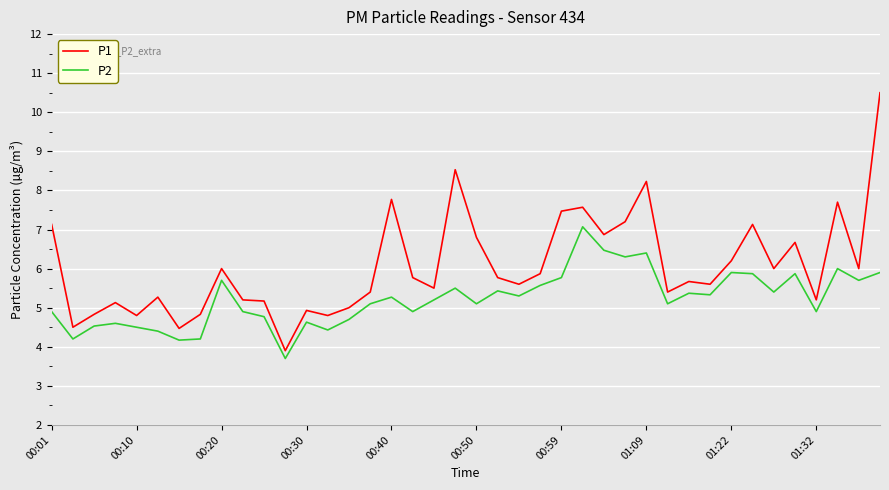

Which series has the widest spread of values?

P1